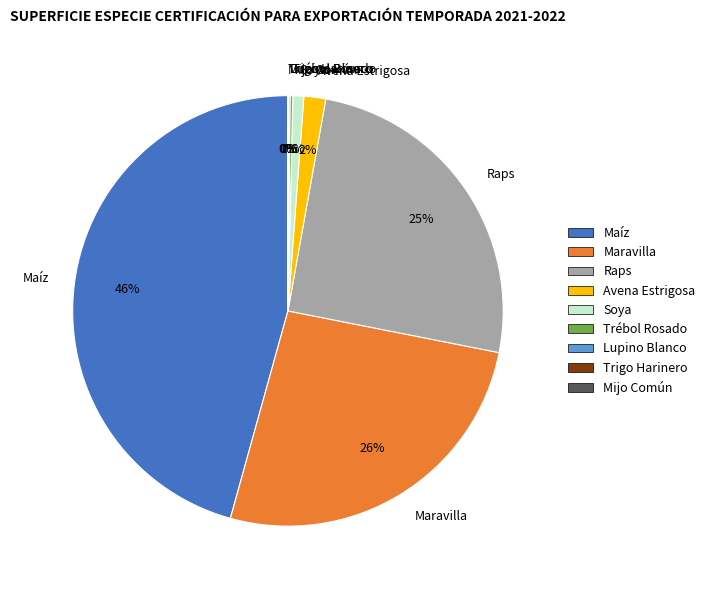

Is there any slice that represents more than half of the pie?

No